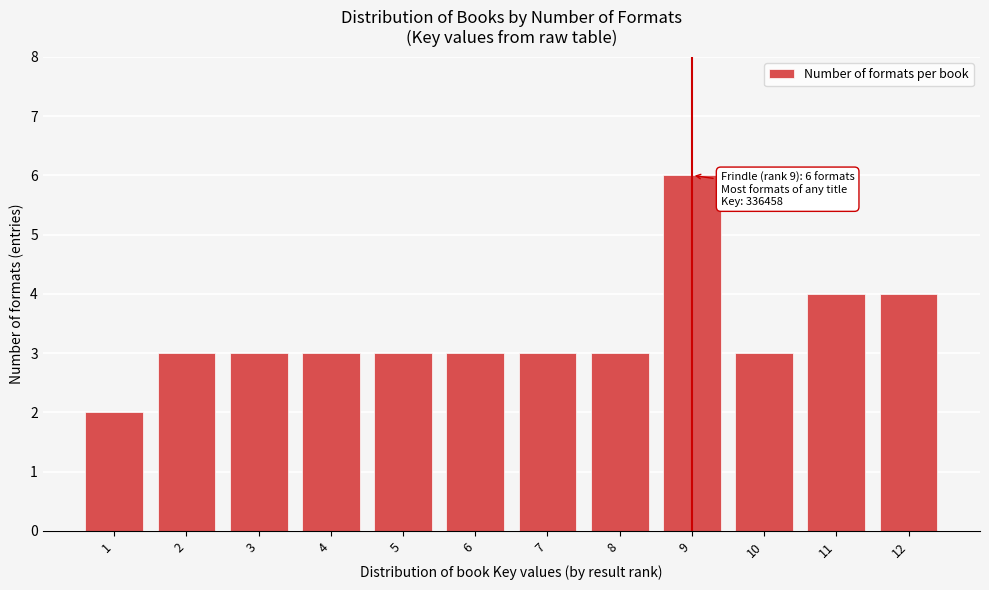

Reading left to right, list all the values displayed in this chart.

1=2	2=3	3=3	4=3	5=3	6=3	7=3	8=3	9=6	10=3	11=4	12=4